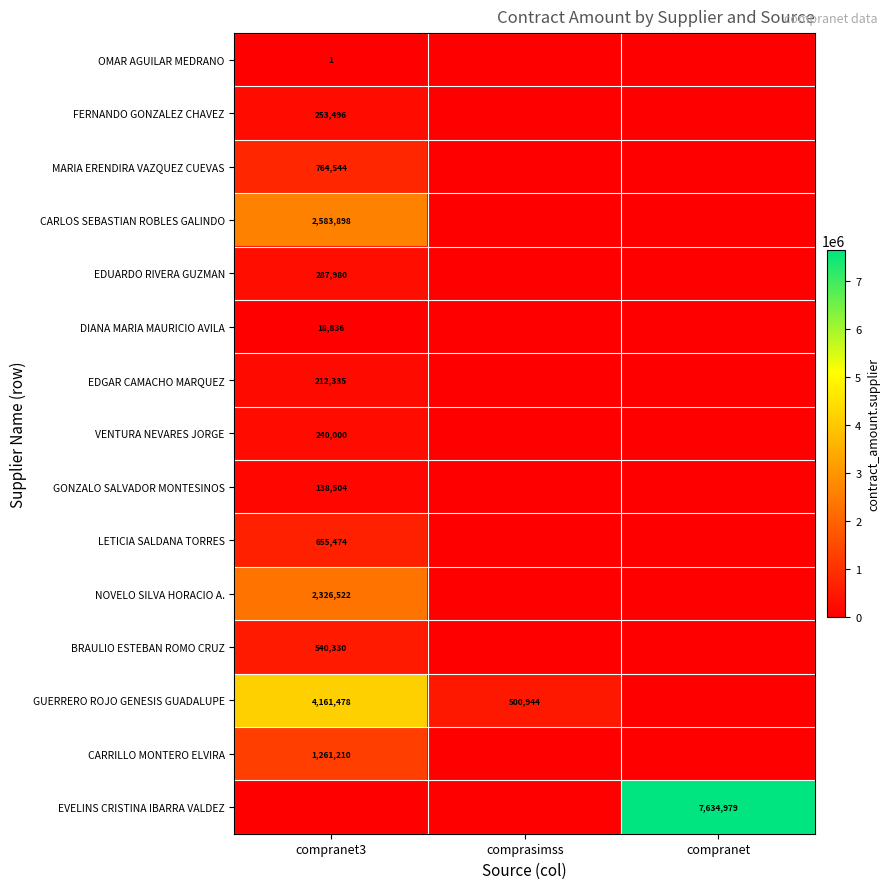

True or false: CARLOS SEBASTIAN ROBLES GALINDO has a value of 3743049 at compranet3.

False